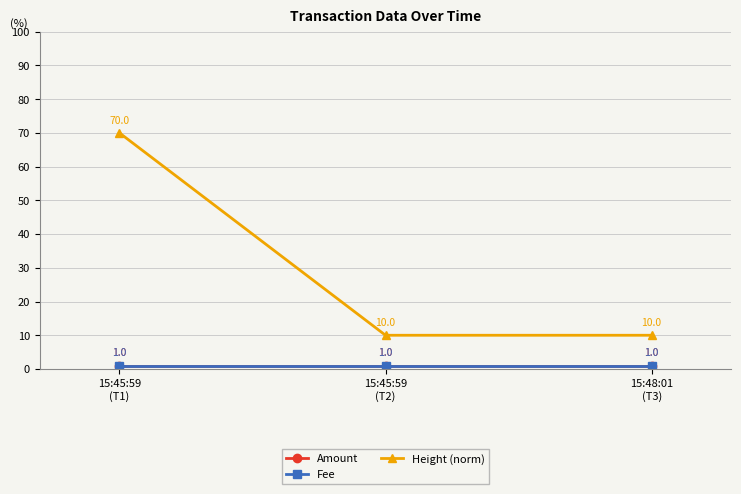

What is the total value across all series at 15:45:59
(T2)?

12